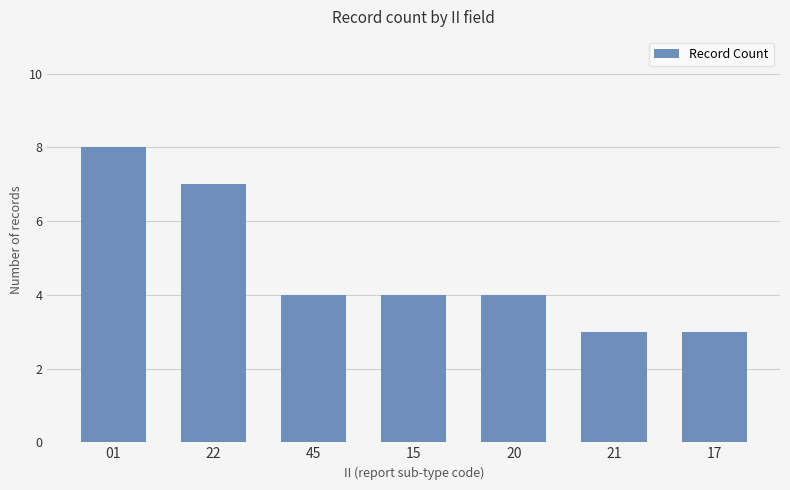

Approximately how many times larger is the value at 45 compared to 21?

1.3